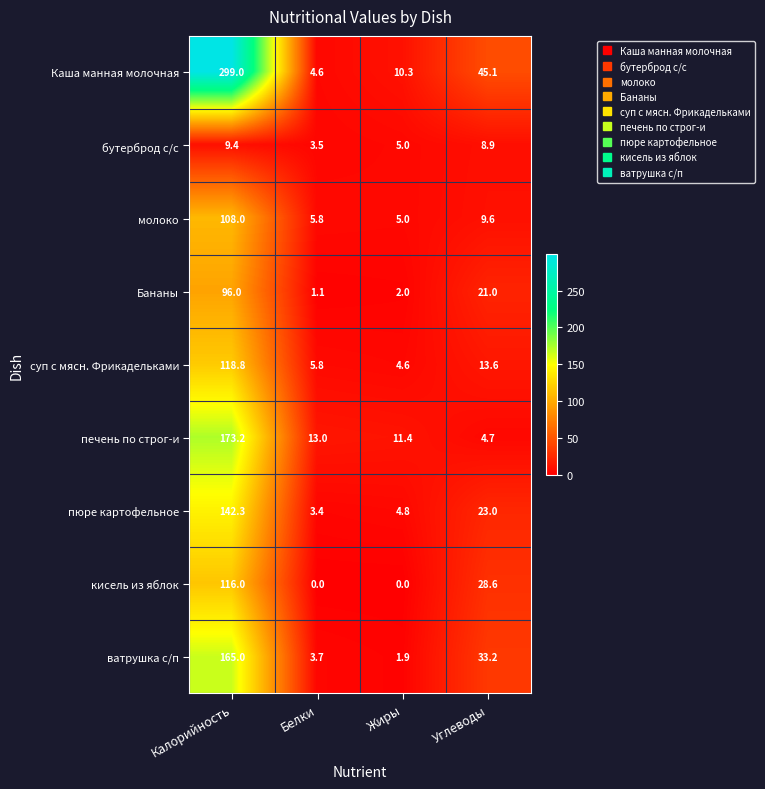

Is it true that Бананы equals 21.0 at Углеводы?

True